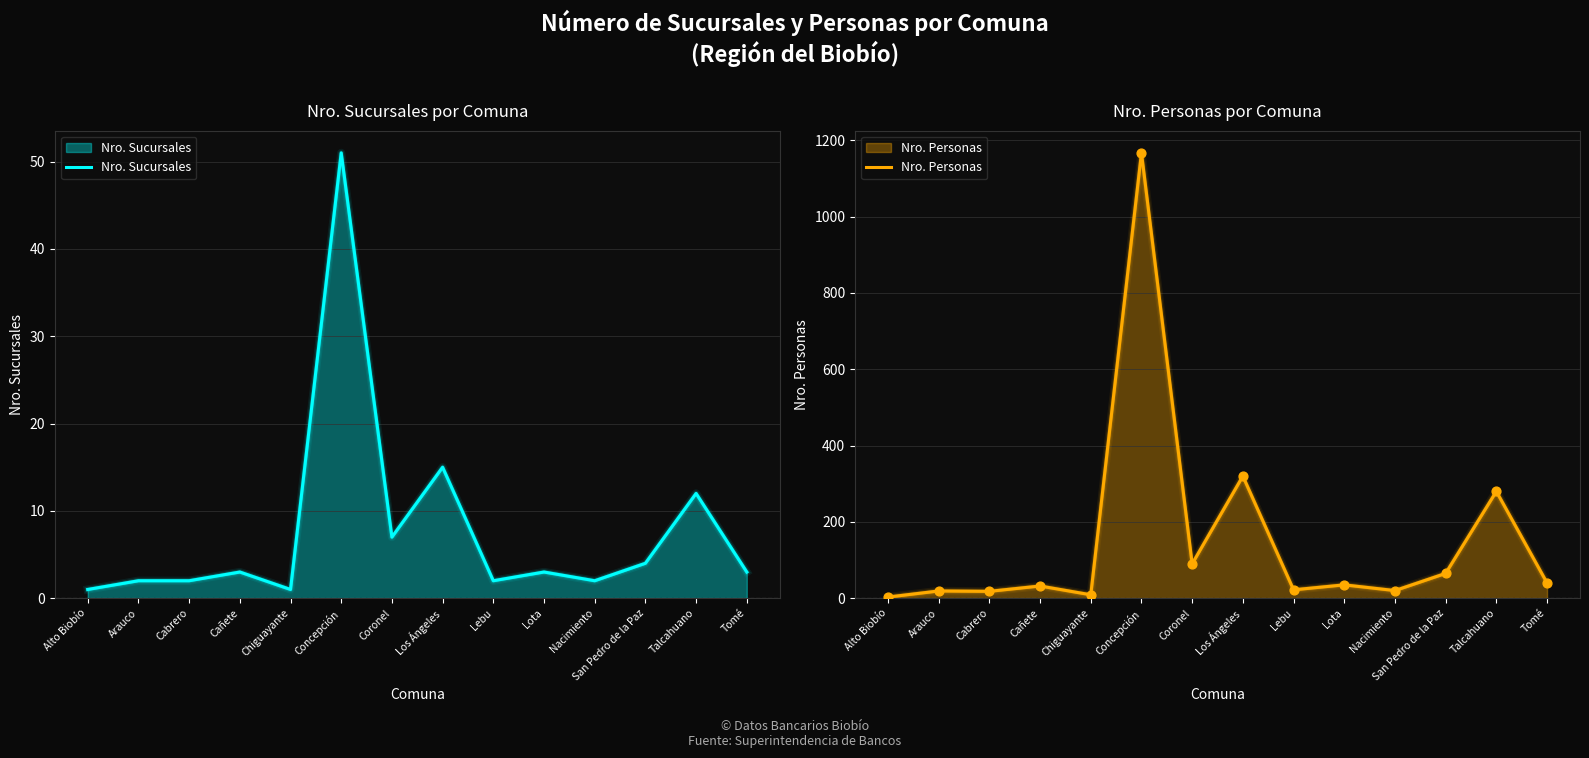

Is the value of Nro. Sucursales at Chiguayante greater than the value of Nro. Personas at Talcahuano?

No